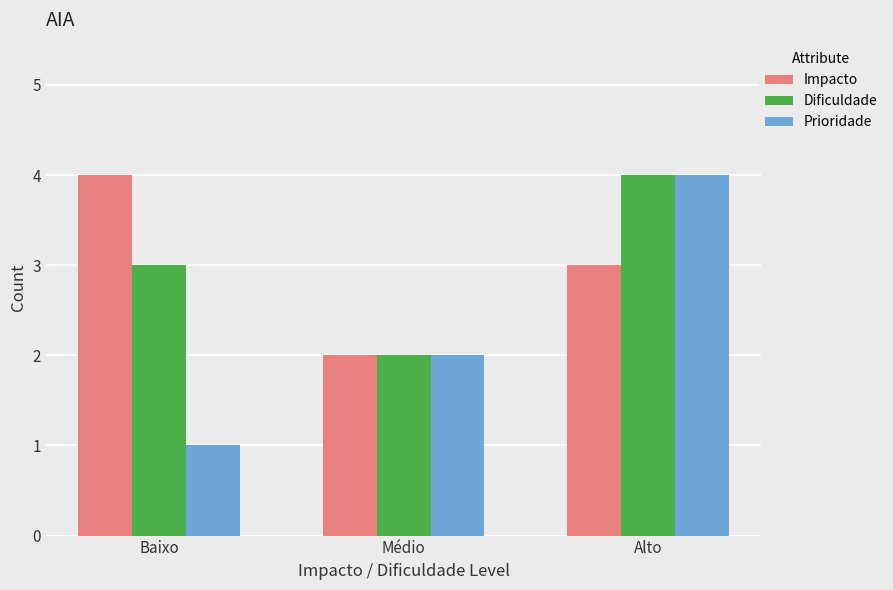

Rank the categories by Impacto value from highest to lowest.

Baixo, Alto, Médio